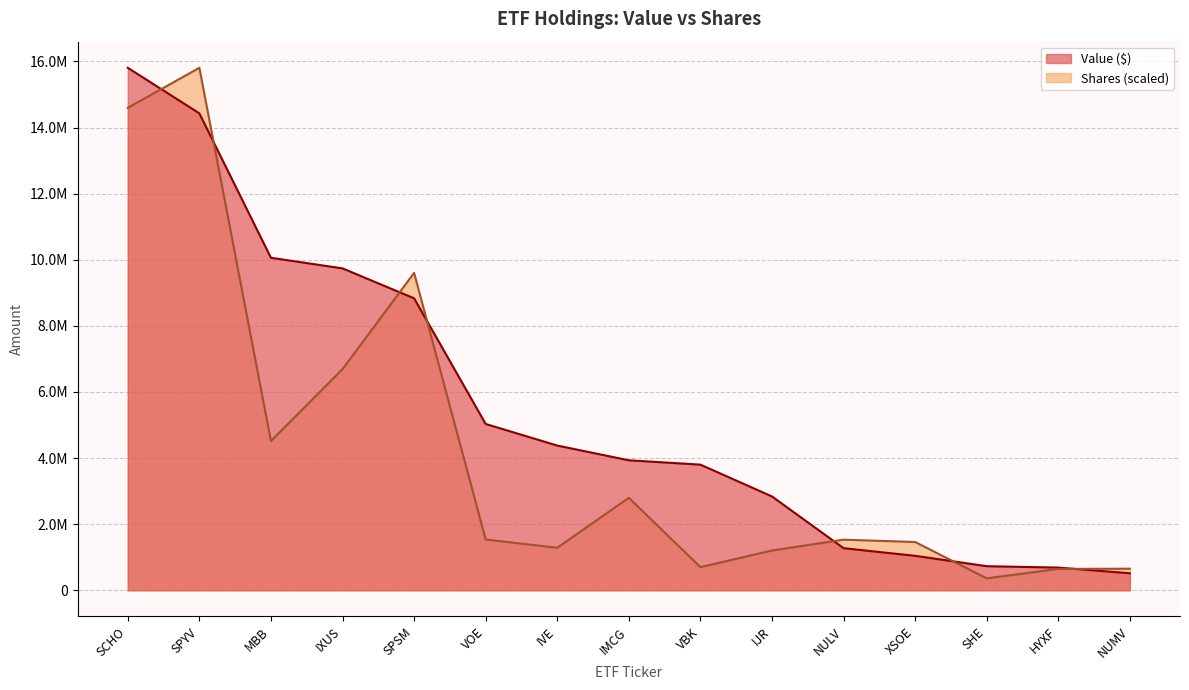

How many times do Value ($) and Shares cross each other?

7